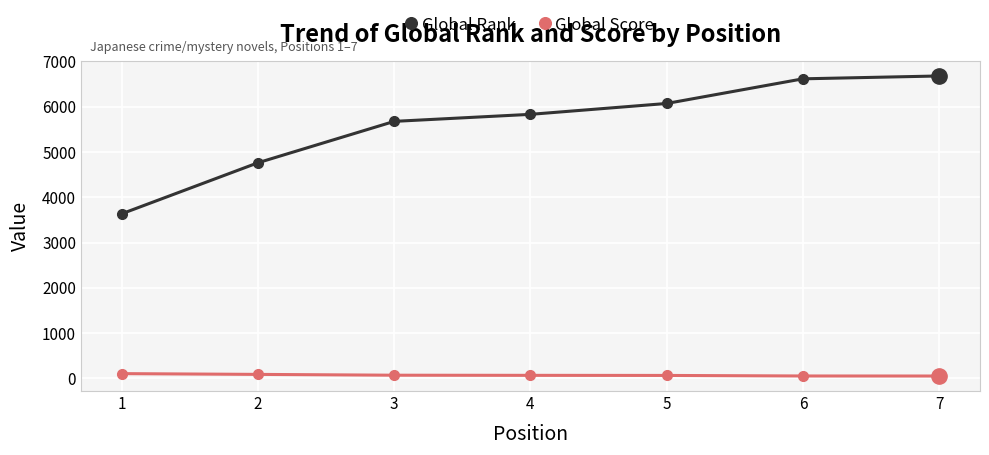

What is the minimum value shown in the chart?

53